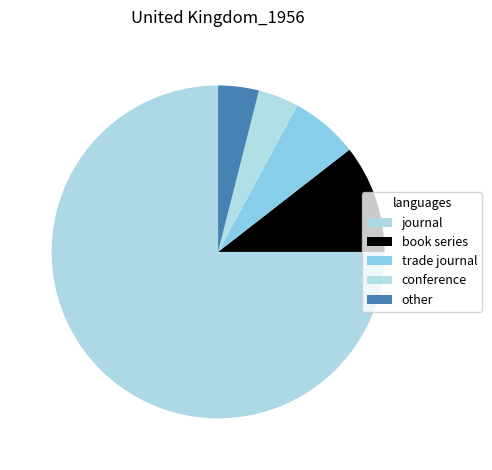

Is other the majority of the pie?

No